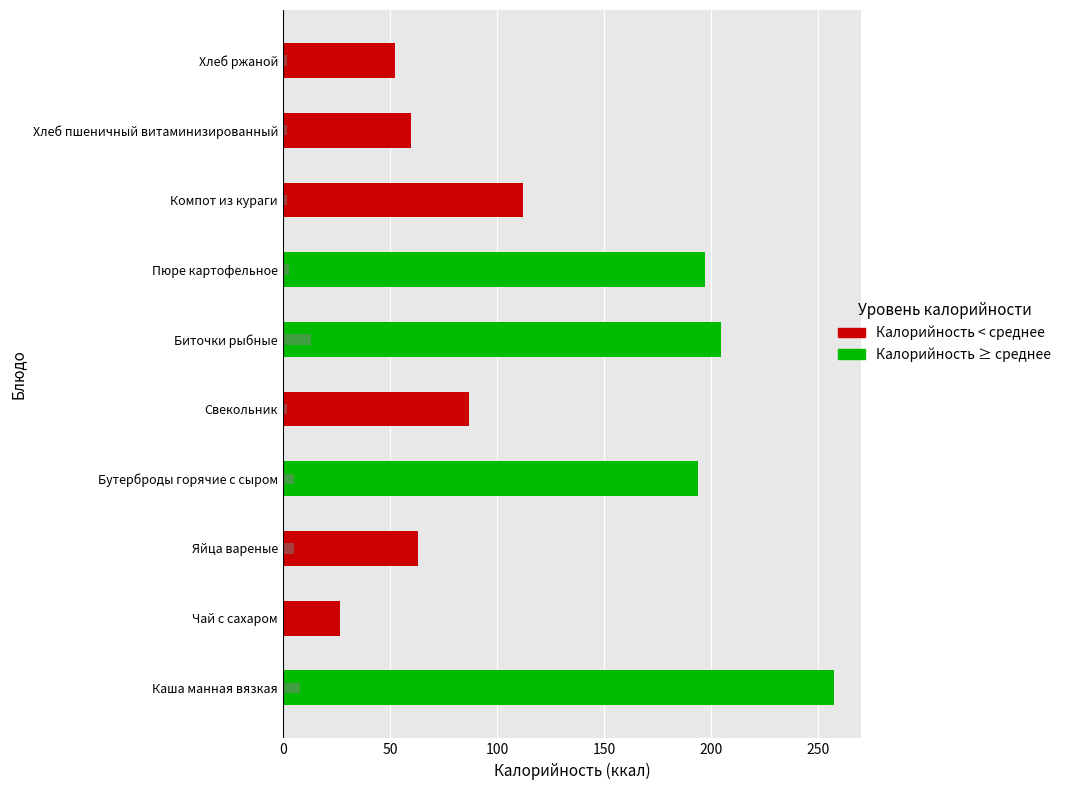

What is the difference between the values at Биточки рыбные and Хлеб ржаной?

11.2